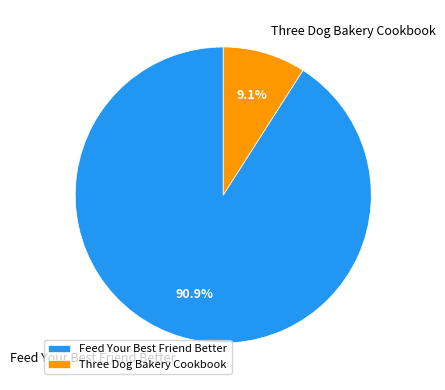

Count the number of slices in the pie.

2